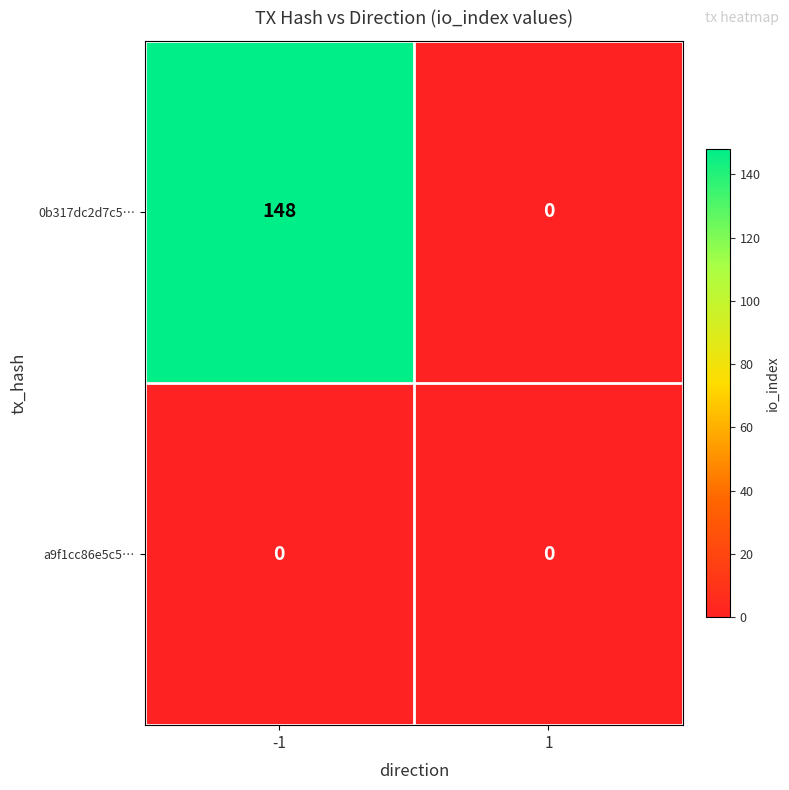

Is it true that 0b317dc2d7c5… equals 255 at -1?

False